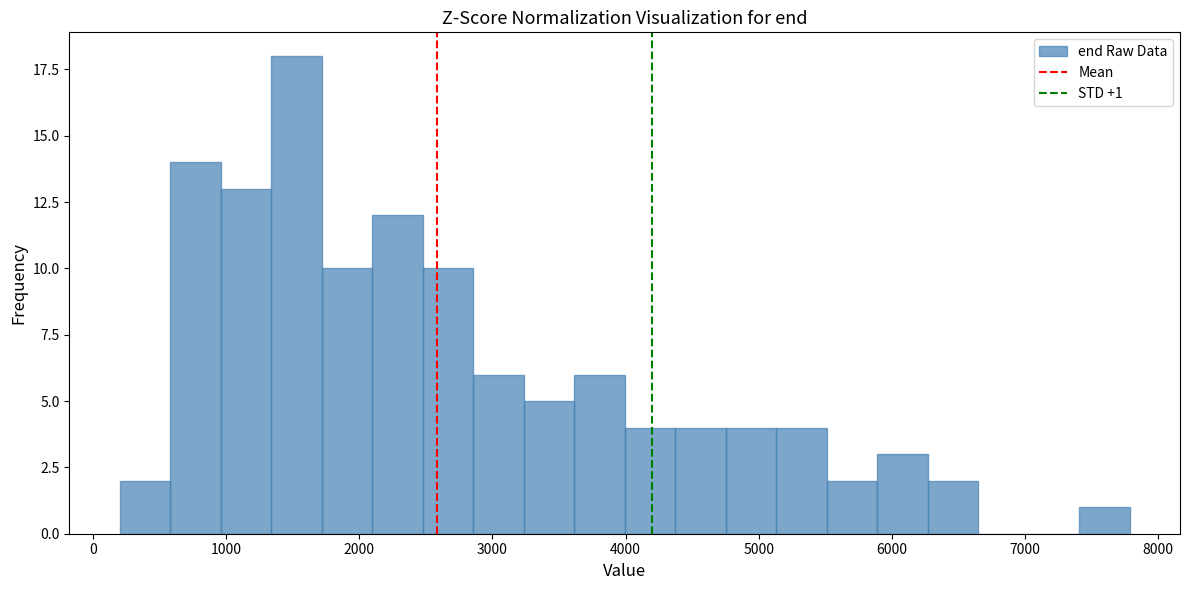

Read against the x-axis, roughly where is the centre of the tallest bar?

1500